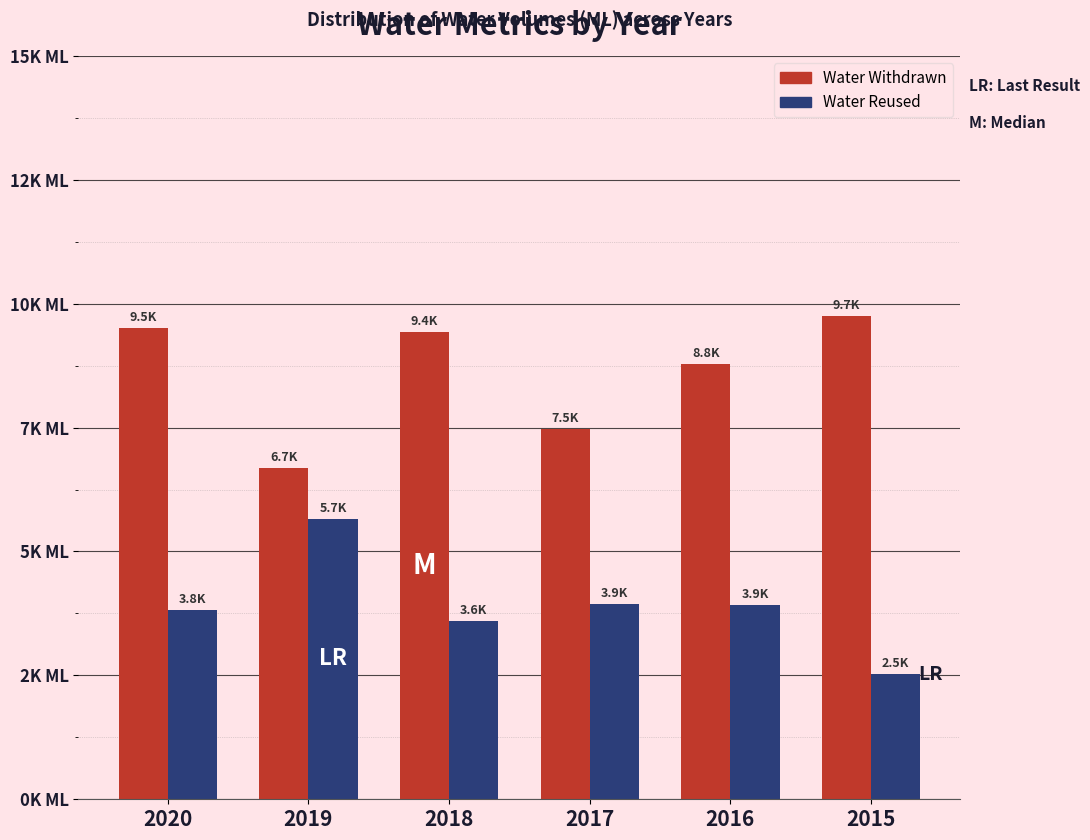

Are the bars grouped side by side (vs. stacked)?

Yes